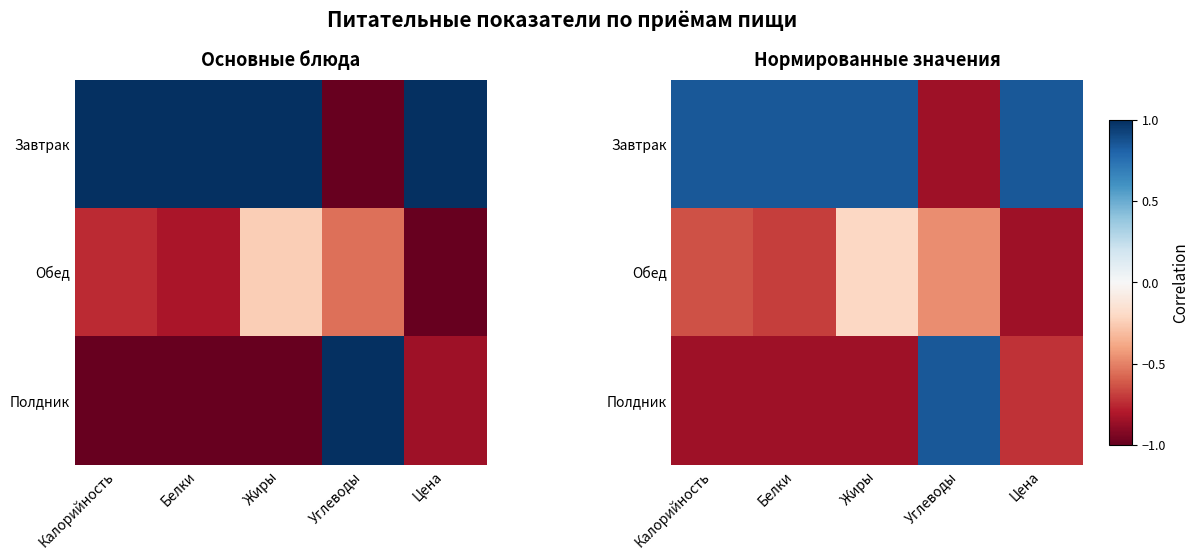

Which series changed the most between Калорийность and Белки?

Обед